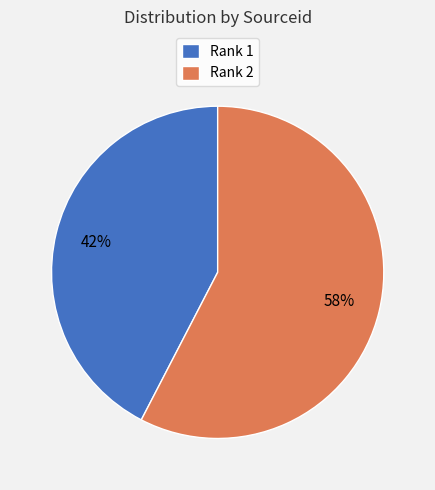

Approximately how many times larger is the value at Rank 1 compared to Rank 2?

0.7